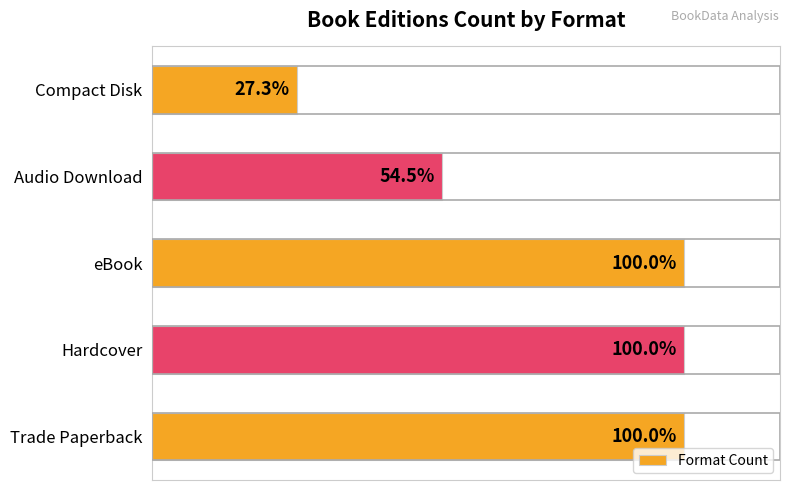

What is the maximum value shown in the chart?

11